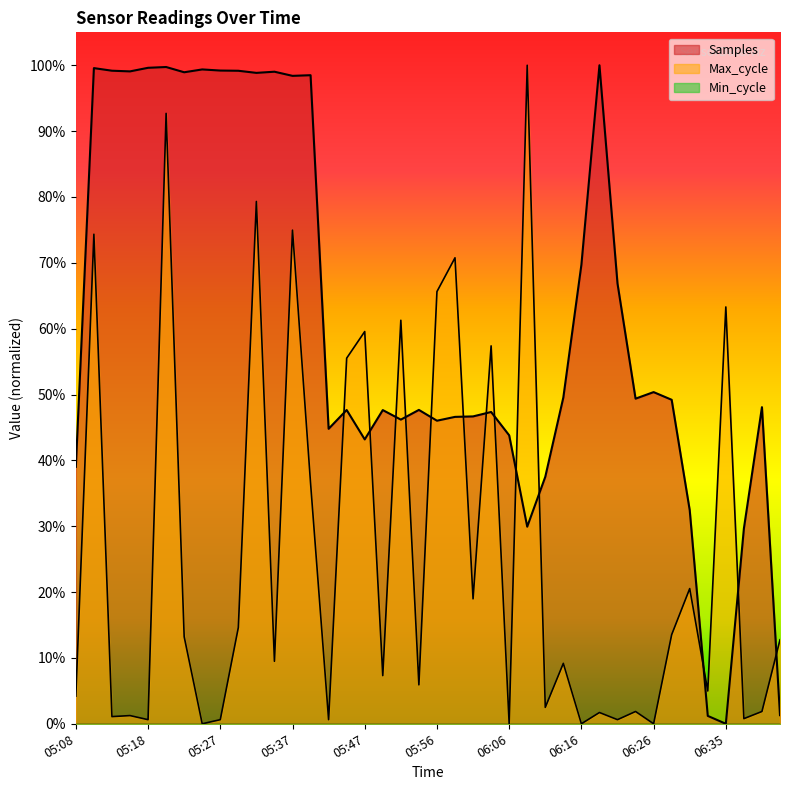

How many lines are shown in the chart?

2